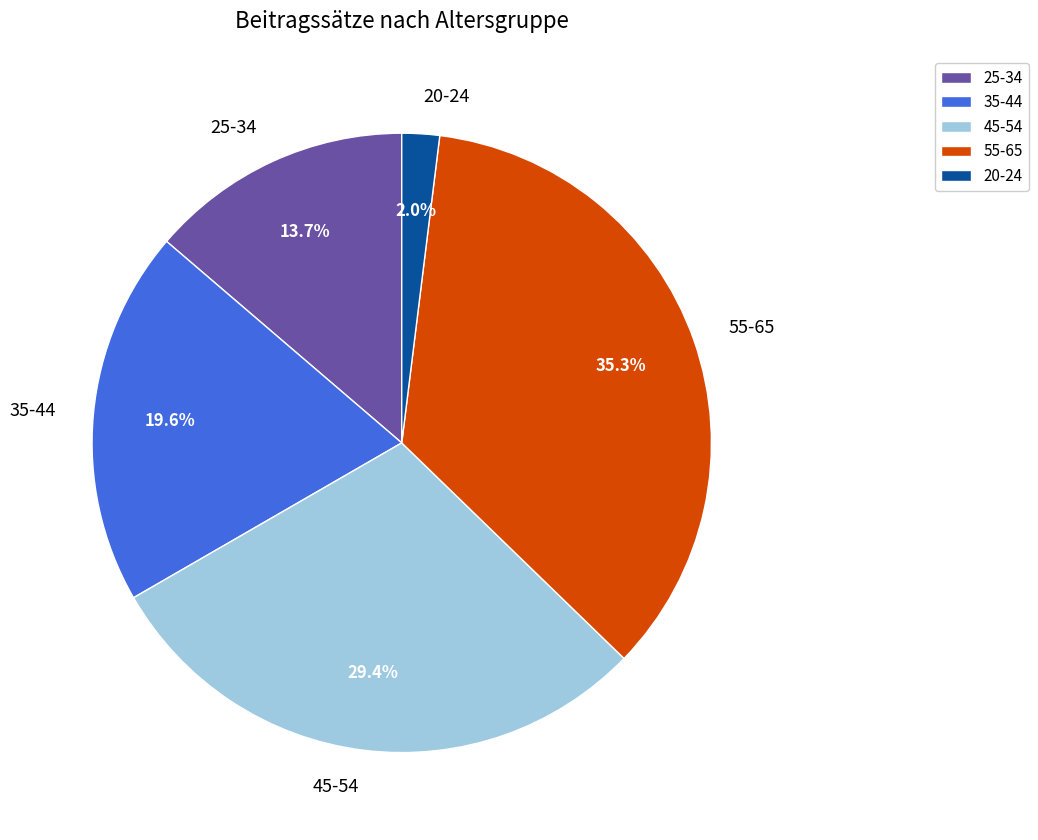

Which category has the biggest portion of the pie?

55-65